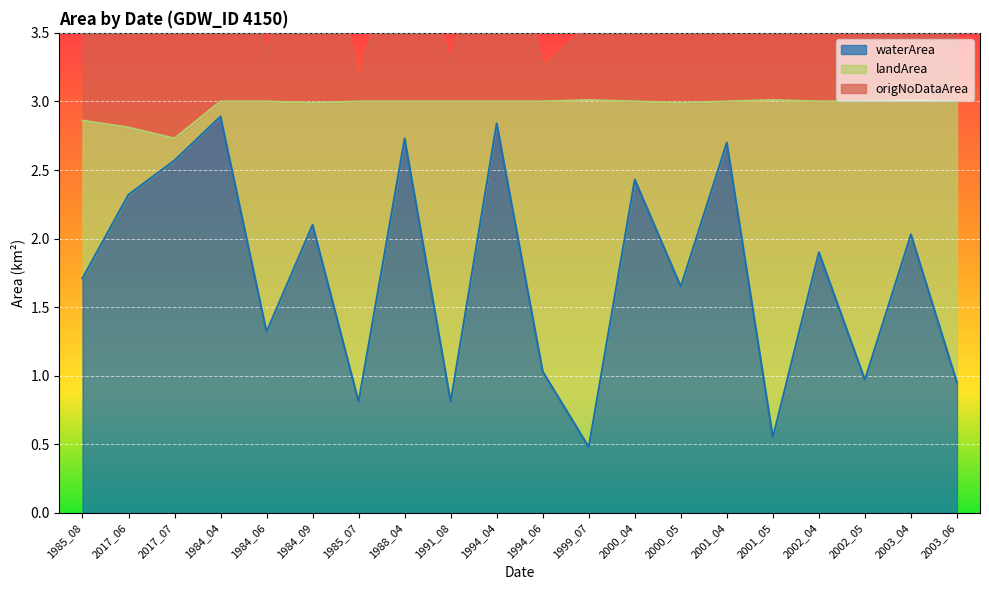

Is it true that waterArea equals 2.1 at 1984_09?

True